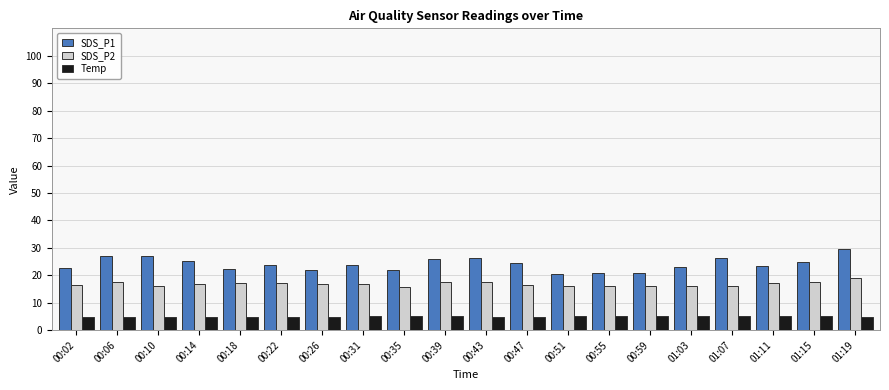

What is the label of the 20th bar from the right?

00:02